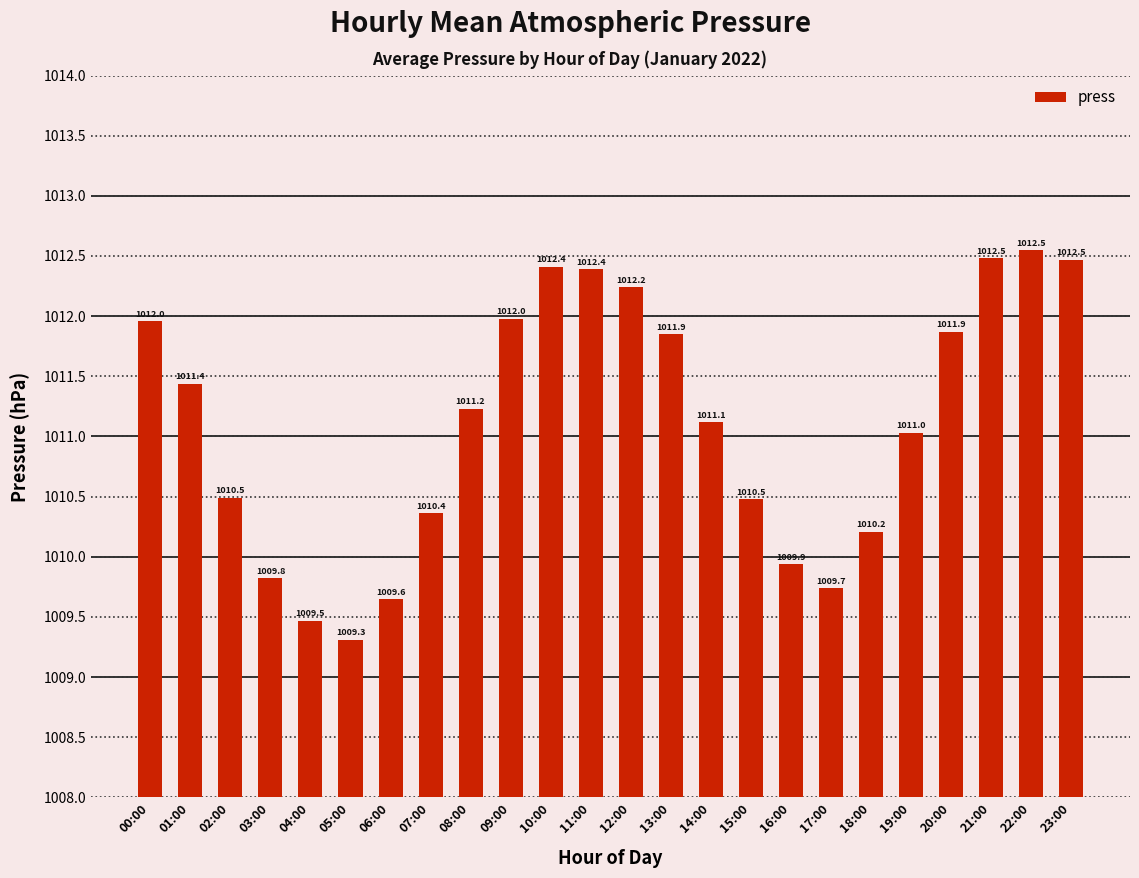

What is the smallest value displayed?

1009.3